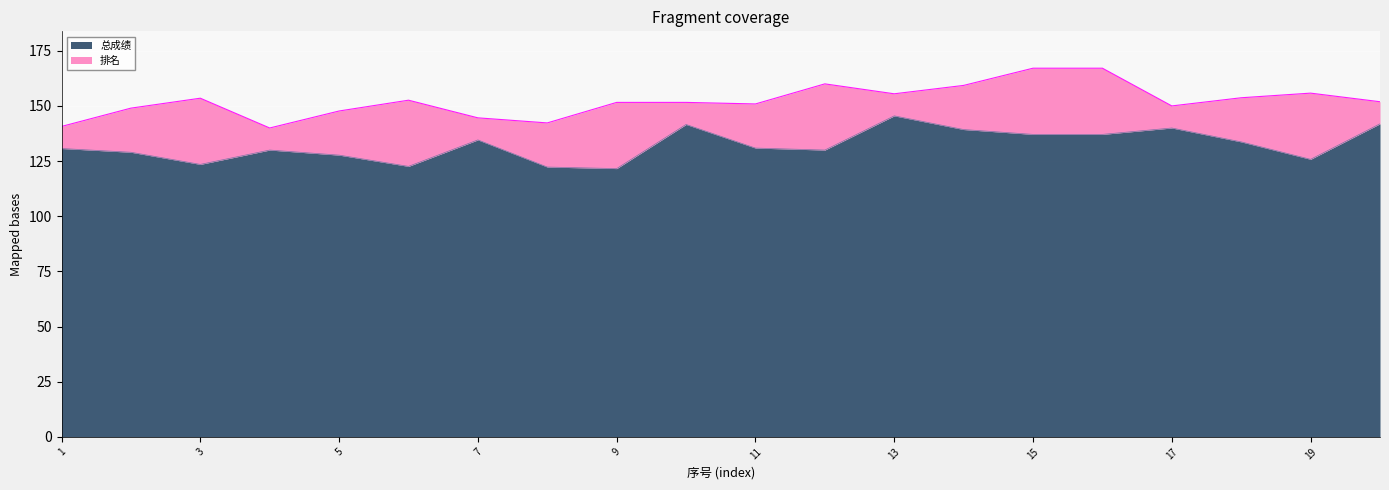

List the labels in order of value, largest first.

13, 20, 10, 17, 14, 15, 16, 7, 18, 11, 1, 4, 12, 2, 5, 19, 3, 6, 8, 9